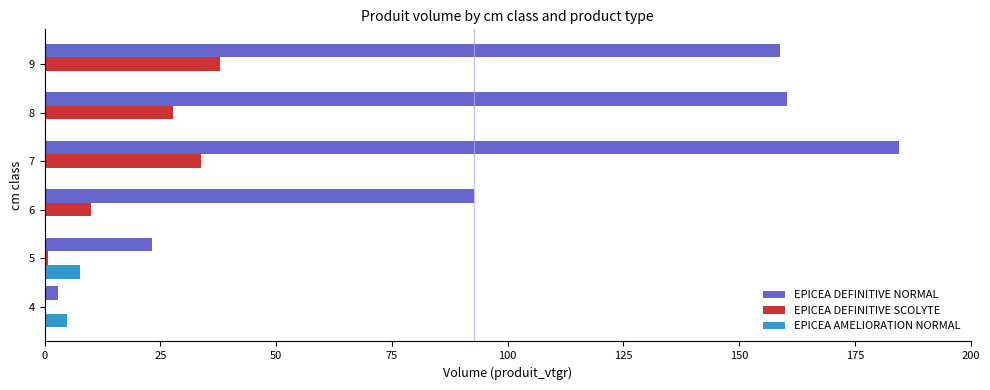

Which series has the largest total across all categories?

EPICEA DEFINITIVE NORMAL